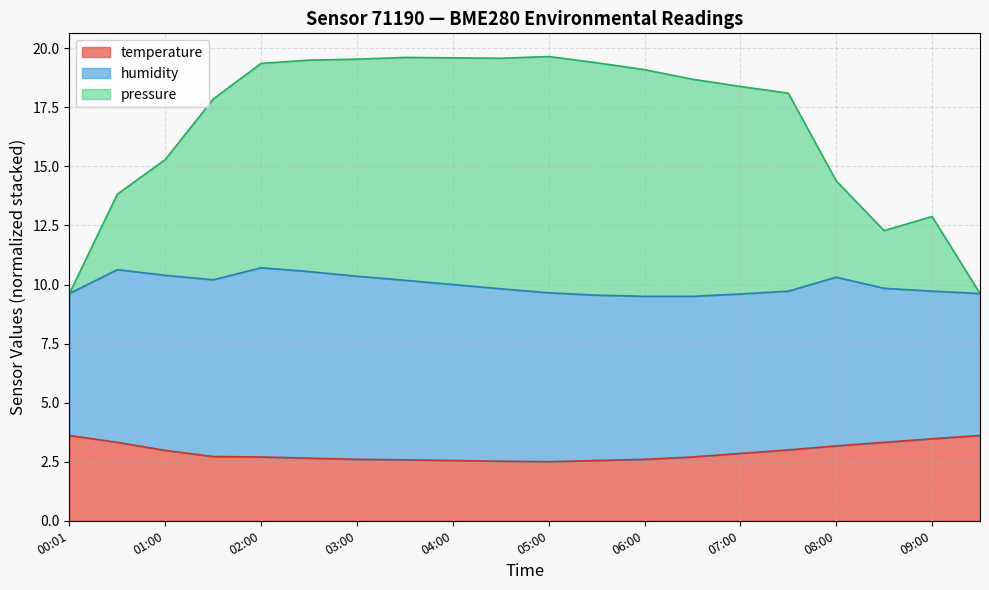

What are all the series names shown in the legend?

temperature, humidity, pressure